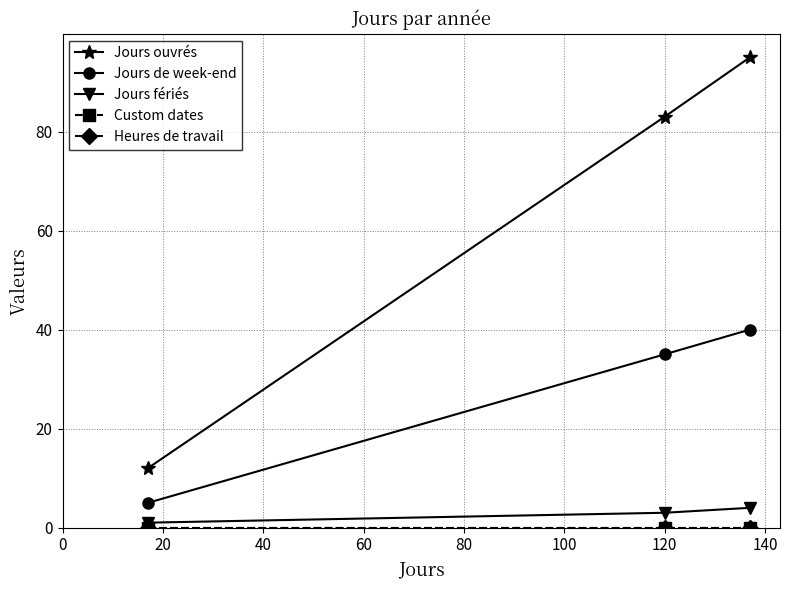

What is the minimum value for Jours de week-end?

5